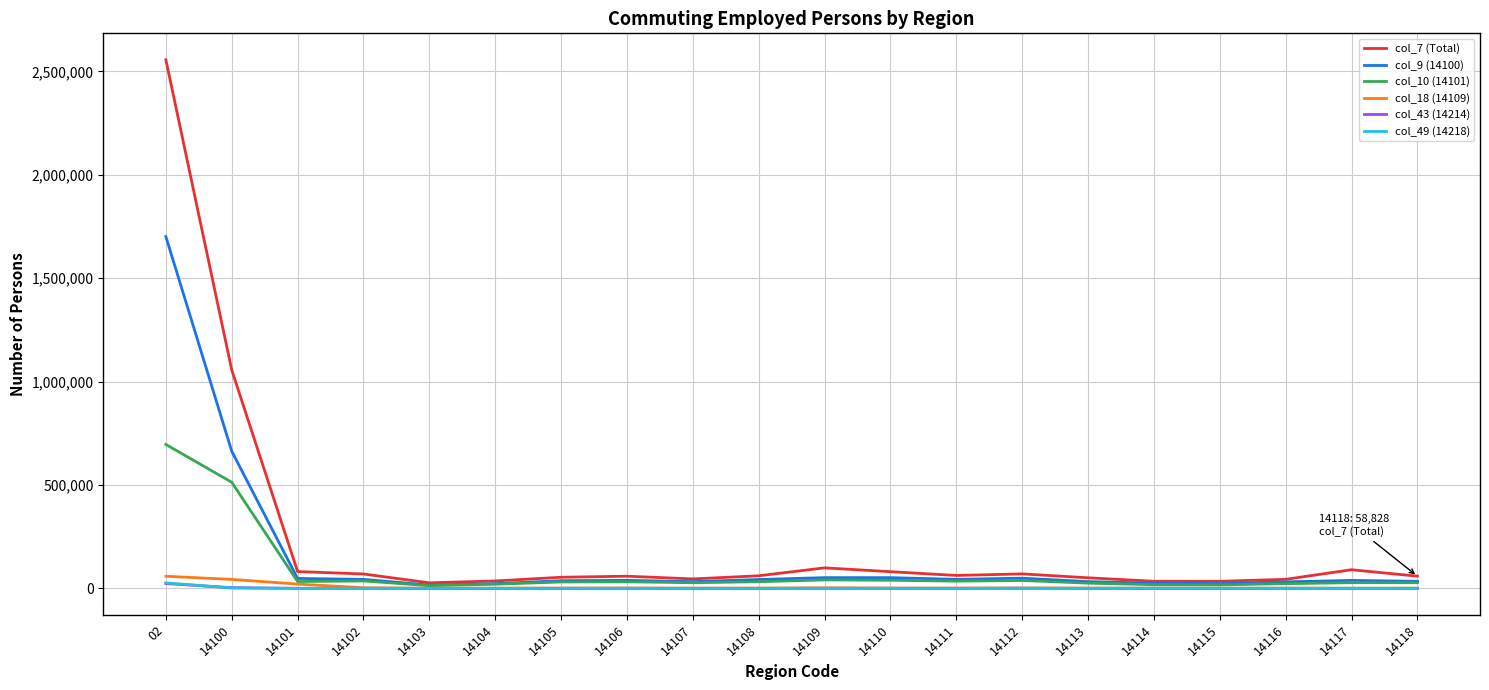

At which category is the sum across all series the highest?

02